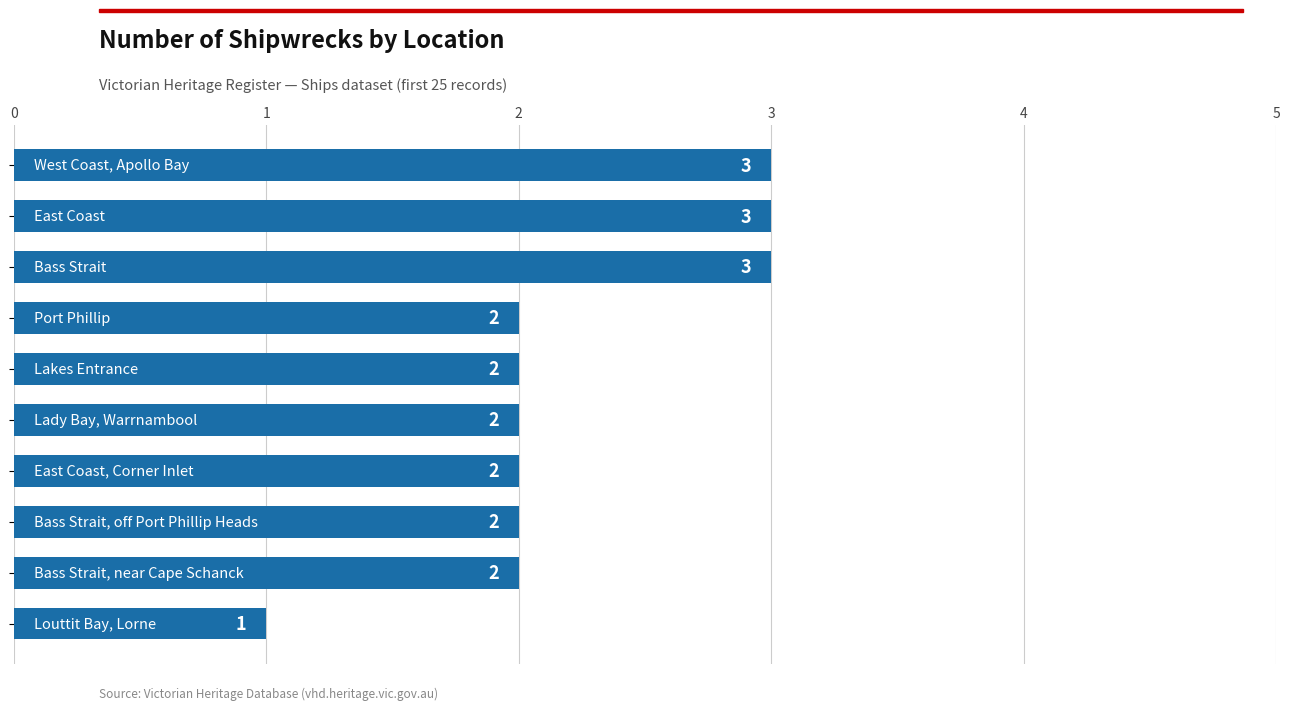

What is the maximum value shown in the chart?

3